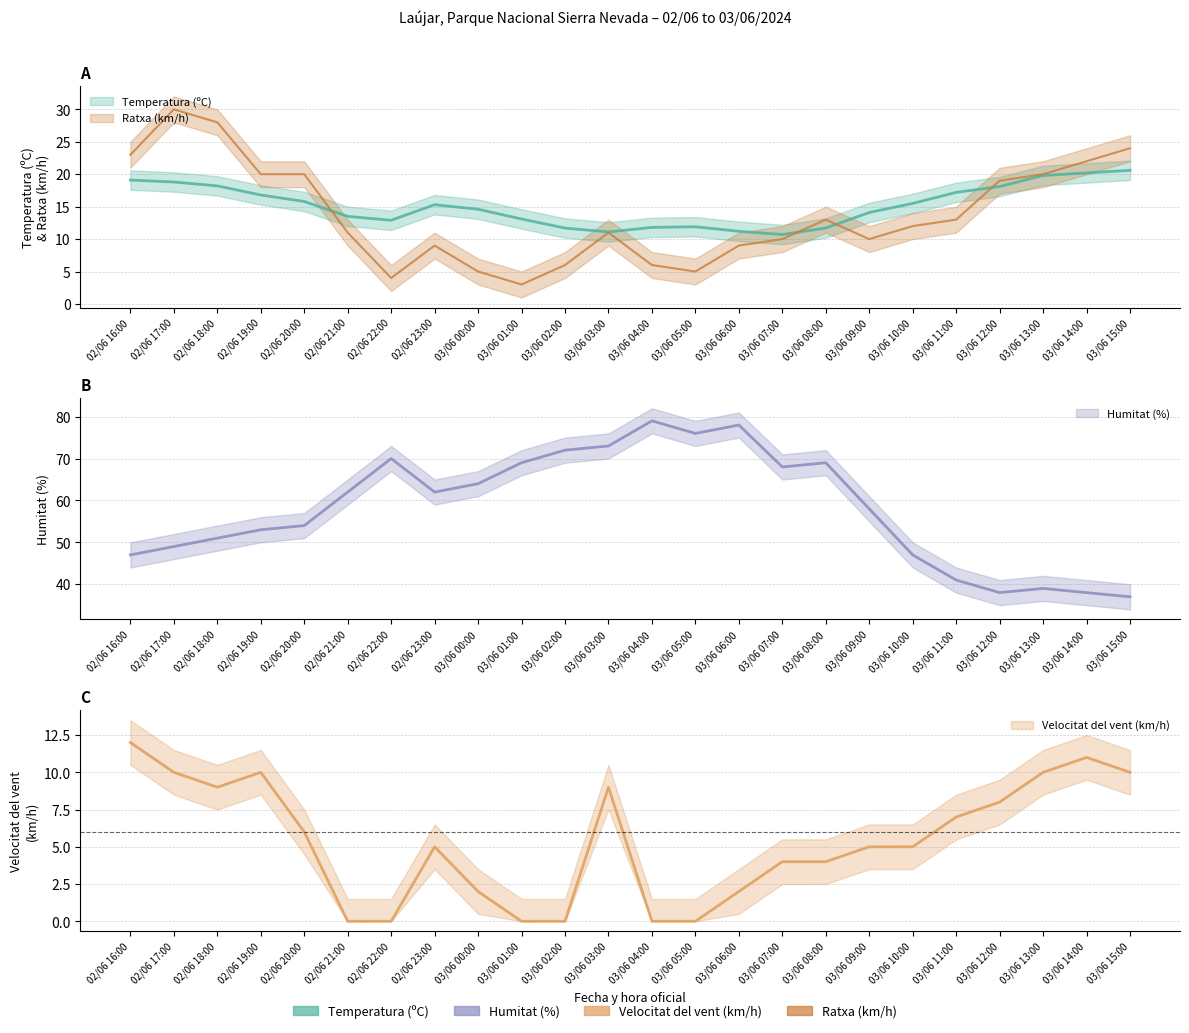

How many data points in Humitat (%) are above 62?

10